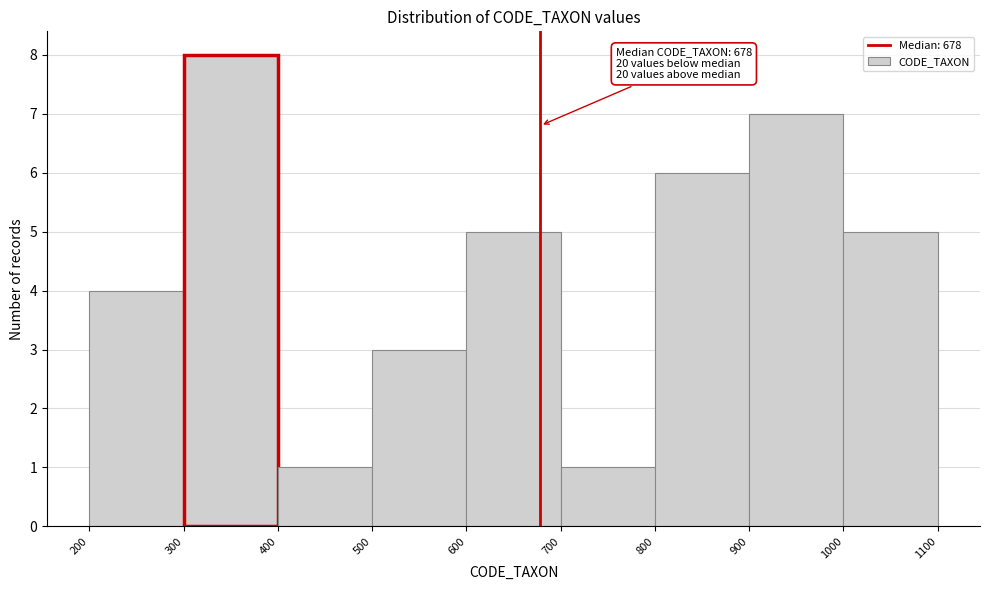

Over which range of the x-axis is the bar tallest?

300 to 400